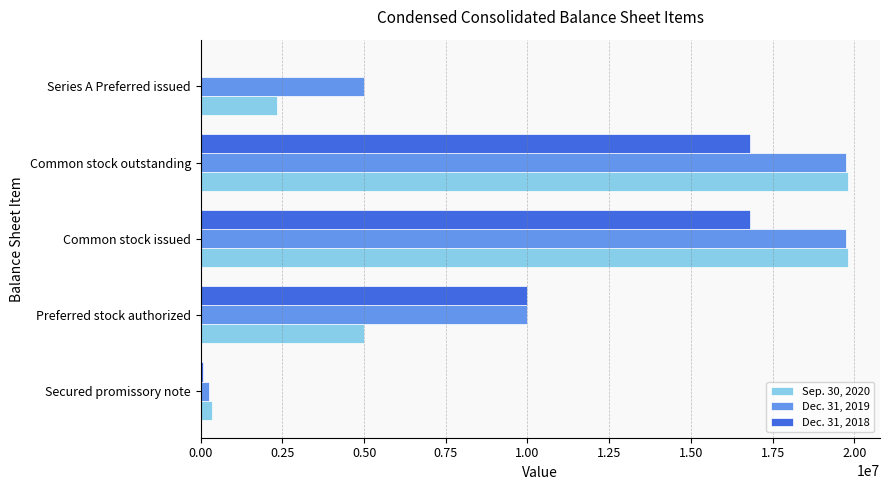

How many Sep. 30, 2020 values are between 2350390 and 19796154?

4